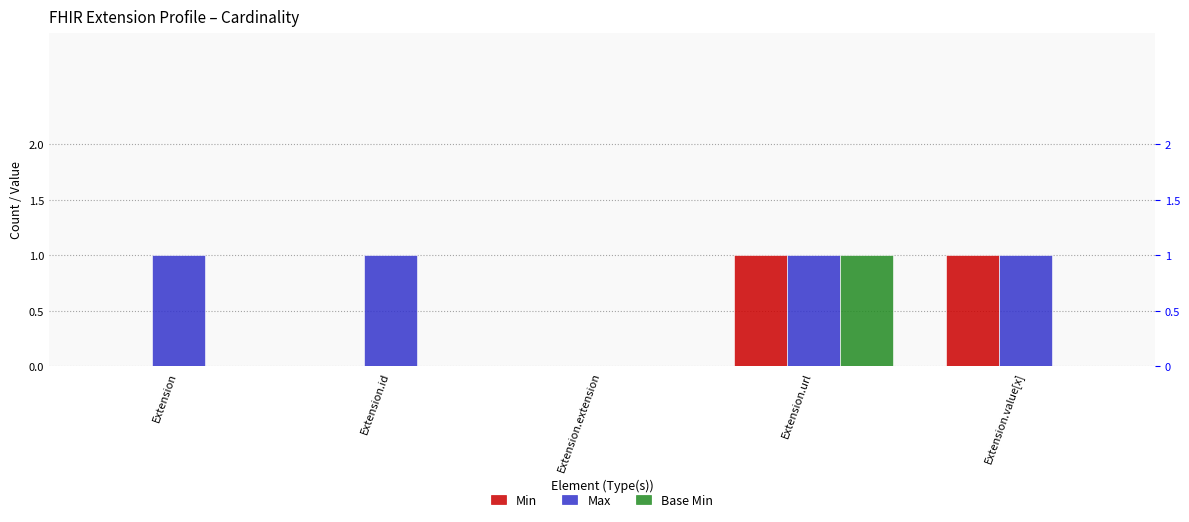

Is the value of Base Min at Extension.value[x] greater than the value of Max at Extension?

No